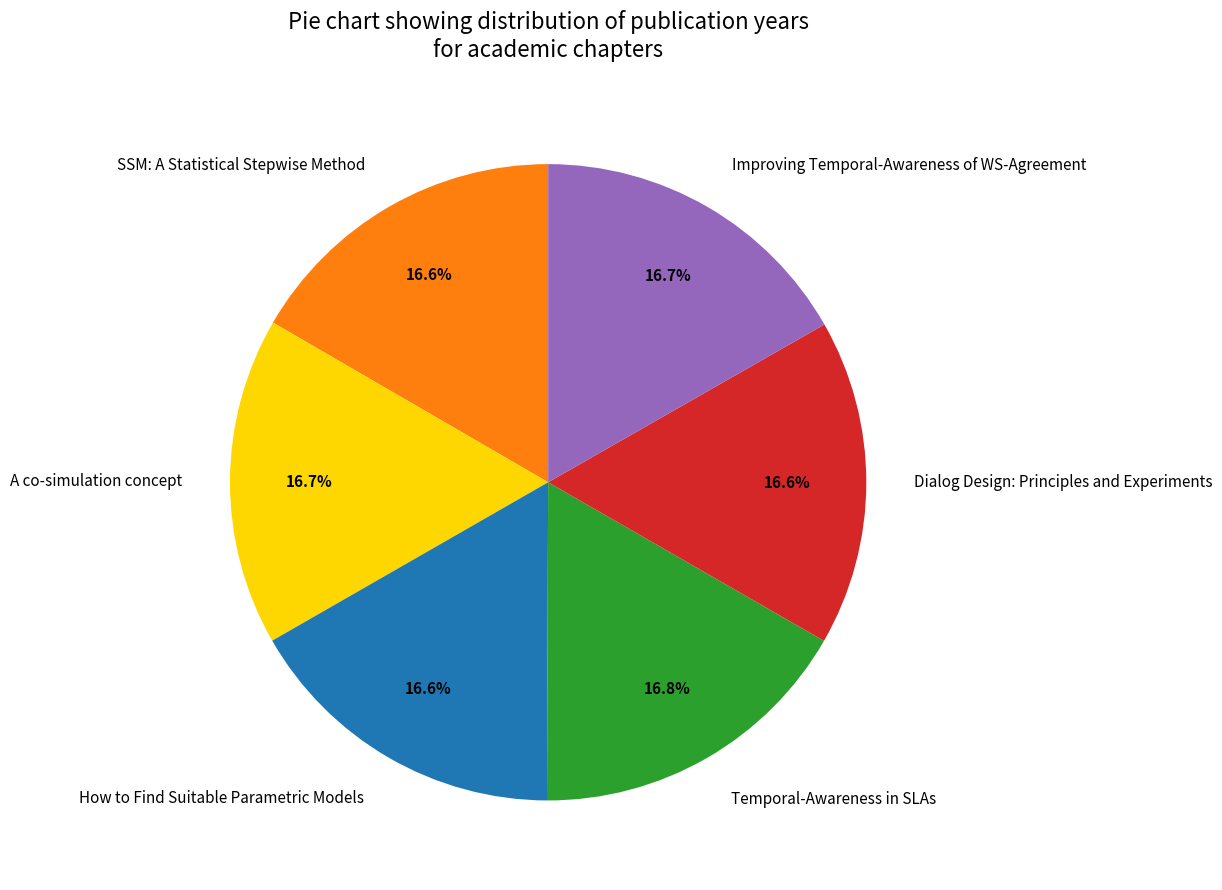

To the nearest percent, what is the average slice percentage?

17%